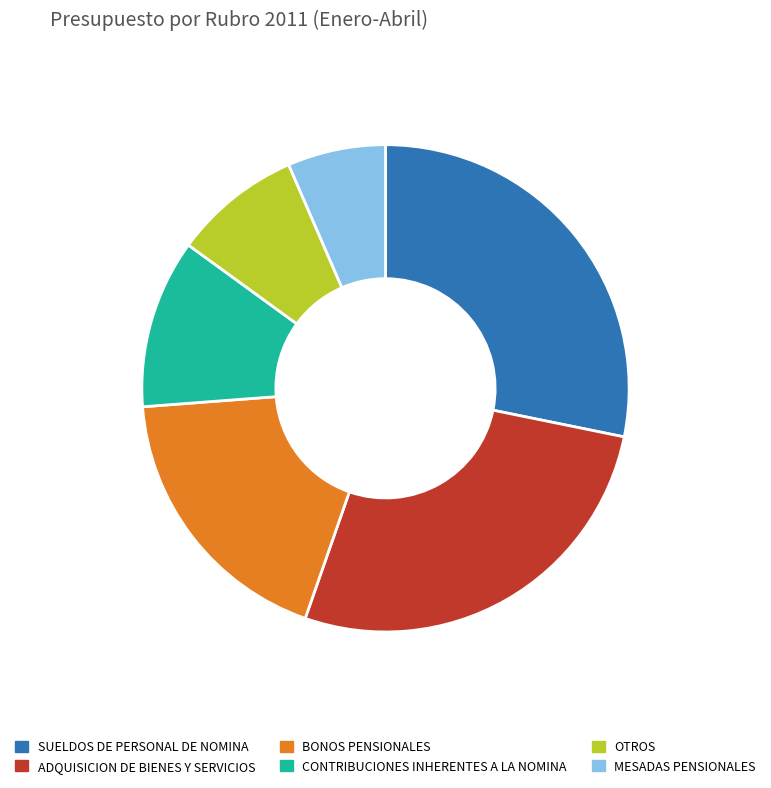

What is the smallest slice in the pie chart?

MESADAS PENSIONALES